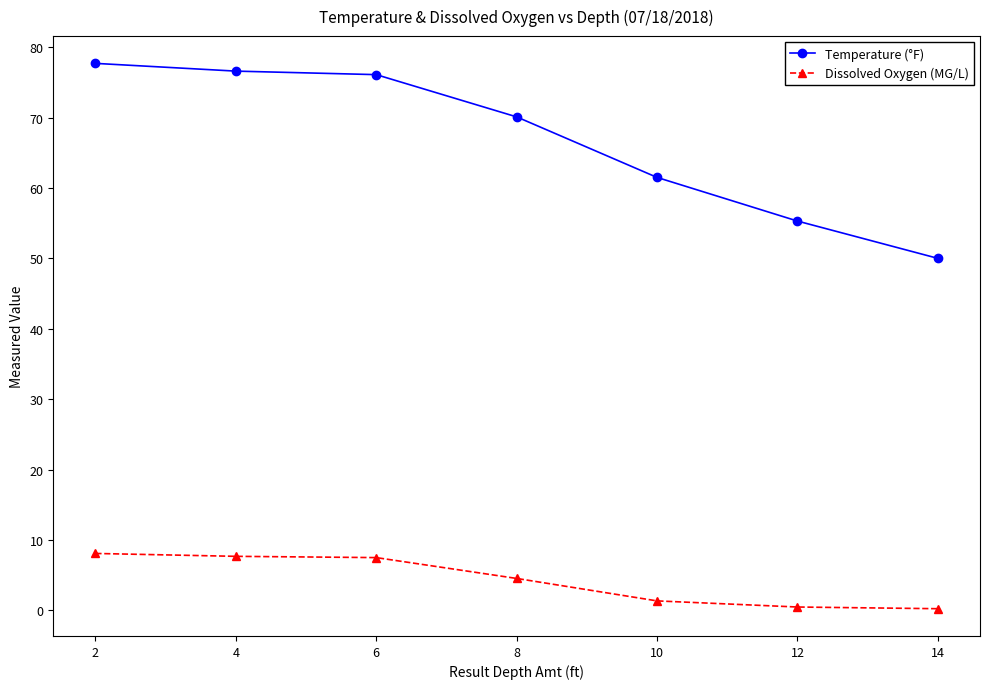

What are all the series names shown in the legend?

Temperature (°F), Dissolved Oxygen (MG/L)